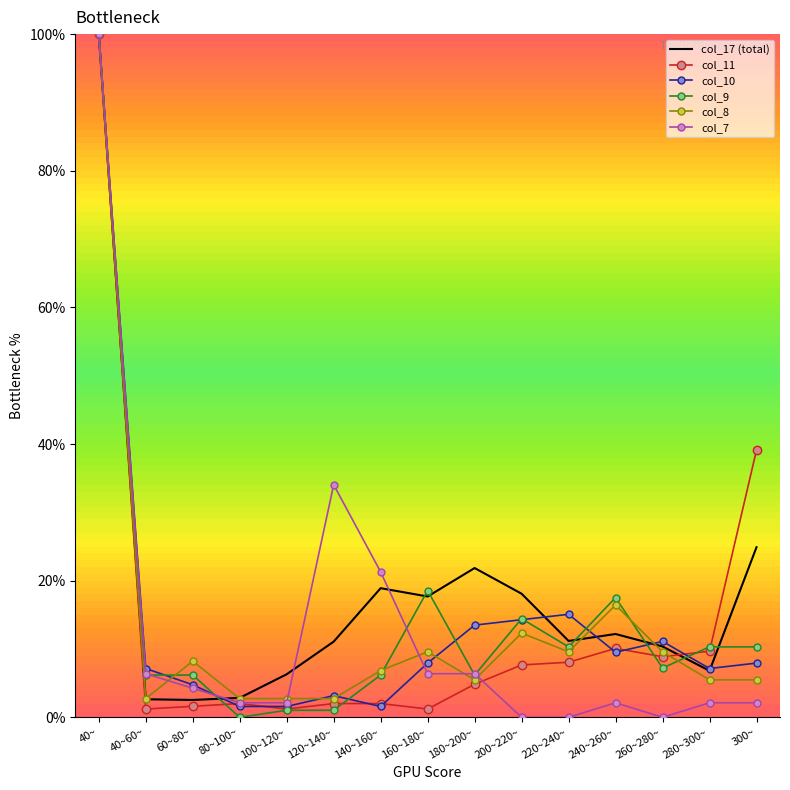

What is the difference between the maximum and second lowest values in the col_9 series?

99.0